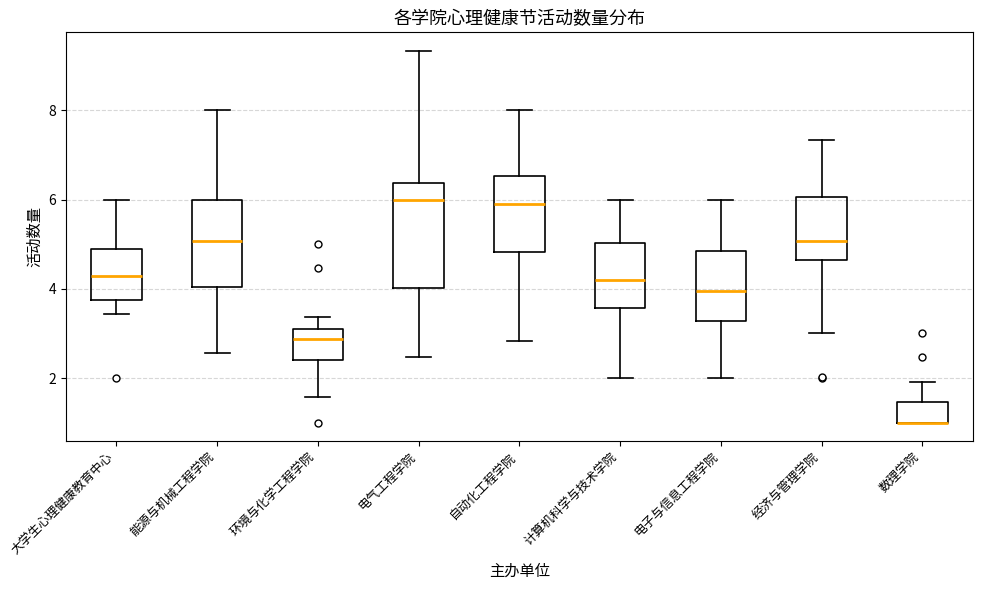

Reading left to right, transcribe this box plot: for each box, give where its median line is, the range the box spans, and where its two whiskers end, as read against the y-axis. The values are not printed on the chart, so give them approximately, as read against the axis.

大学生心理健康教育中心: median 4.2, box 3.8 to 4.8, whiskers 3.4 to 6.0
能源与机械工程学院: median 5.0, box 4.0 to 6.0, whiskers 2.6 to 8.0
环境与化学工程学院: median 2.8, box 2.4 to 3.2, whiskers 1.6 to 3.4
电气工程学院: median 6.0, box 4.0 to 6.4, whiskers 2.4 to 9.4
自动化工程学院: median 5.8, box 4.8 to 6.6, whiskers 2.8 to 8.0
计算机科学与技术学院: median 4.2, box 3.6 to 5.0, whiskers 2.0 to 6.0
电子与信息工程学院: median 4.0, box 3.2 to 4.8, whiskers 2.0 to 6.0
经济与管理学院: median 5.0, box 4.6 to 6.0, whiskers 3.0 to 7.4
数理学院: median 1.0 (drawn on the box's lower edge), box 1.0 to 1.4, whiskers 1.0 to 2.0